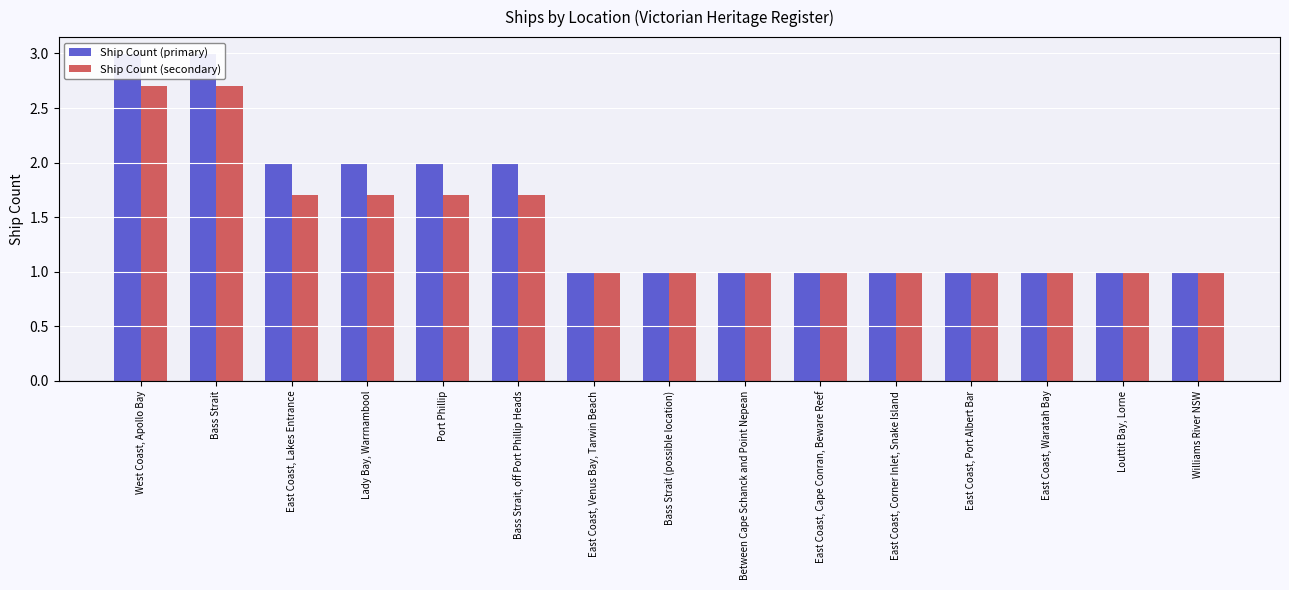

The Ship Count (primary) series shows 1.5 at East Coast, Port Albert Bar. True or false?

False